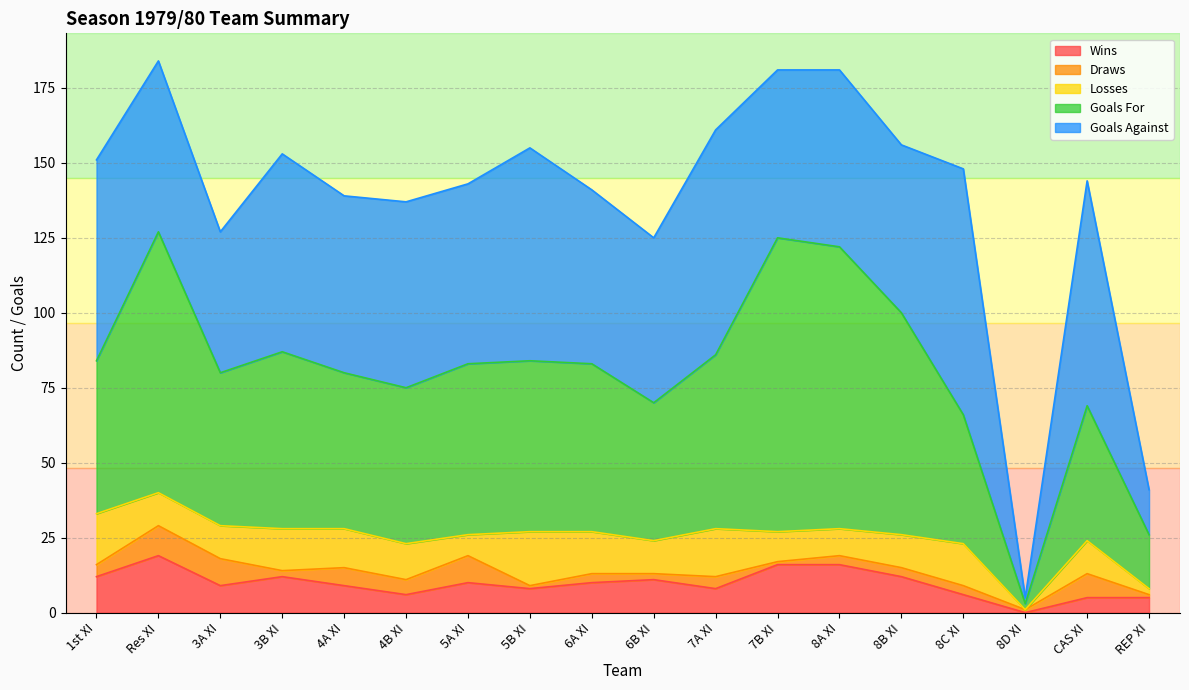

Reading left to right, what are all the values shown in this chart?

Wins: 1st XI=12	Res XI=19	3A XI=9	3B XI=12	4A XI=9	4B XI=6	5A XI=10	5B XI=8	6A XI=10	6B XI=11	7A XI=8	7B XI=16	8A XI=16	8B XI=12	8C XI=6	8D XI=0	CAS XI=5	REP XI=5
Draws: 1st XI=4	Res XI=10	3A XI=9	3B XI=2	4A XI=6	4B XI=5	5A XI=9	5B XI=1	6A XI=3	6B XI=2	7A XI=4	7B XI=1	8A XI=3	8B XI=3	8C XI=3	8D XI=1	CAS XI=8	REP XI=1
Losses: 1st XI=17	Res XI=11	3A XI=11	3B XI=14	4A XI=13	4B XI=12	5A XI=7	5B XI=18	6A XI=14	6B XI=11	7A XI=16	7B XI=10	8A XI=9	8B XI=11	8C XI=14	8D XI=0	CAS XI=11	REP XI=2
Goals For: 1st XI=51	Res XI=87	3A XI=51	3B XI=59	4A XI=52	4B XI=52	5A XI=57	5B XI=57	6A XI=56	6B XI=46	7A XI=58	7B XI=98	8A XI=94	8B XI=74	8C XI=43	8D XI=2	CAS XI=45	REP XI=18
Goals Against: 1st XI=67	Res XI=57	3A XI=47	3B XI=66	4A XI=59	4B XI=62	5A XI=60	5B XI=71	6A XI=58	6B XI=55	7A XI=75	7B XI=56	8A XI=59	8B XI=56	8C XI=82	8D XI=2	CAS XI=75	REP XI=15